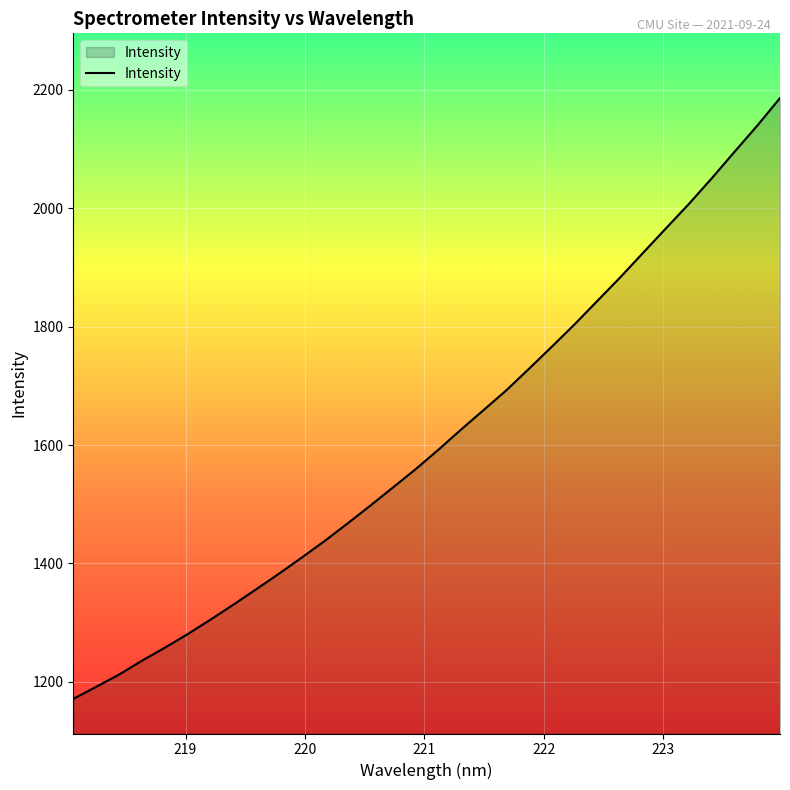

What is the difference between the maximum and minimum values?

1015.0